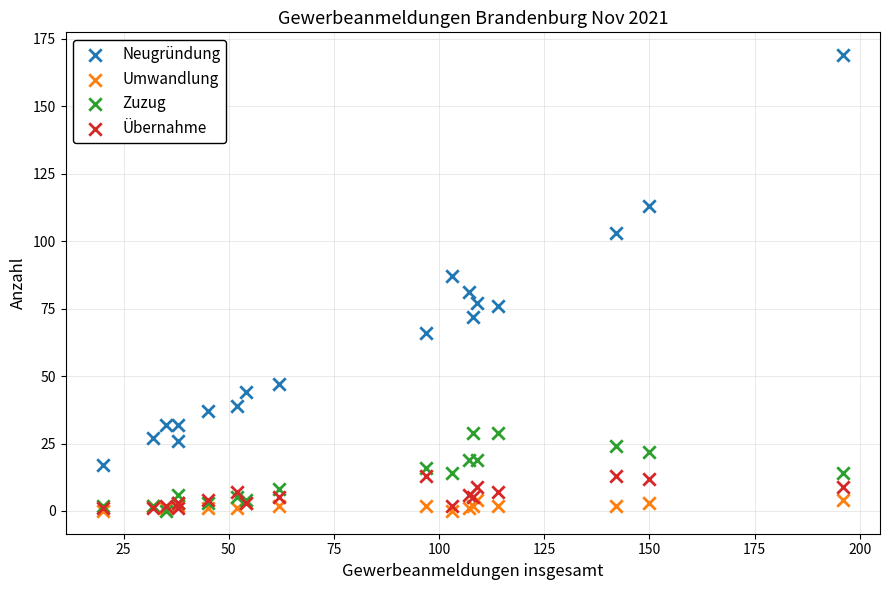

In the Neugründung series, what Y value is closest to 93?

87